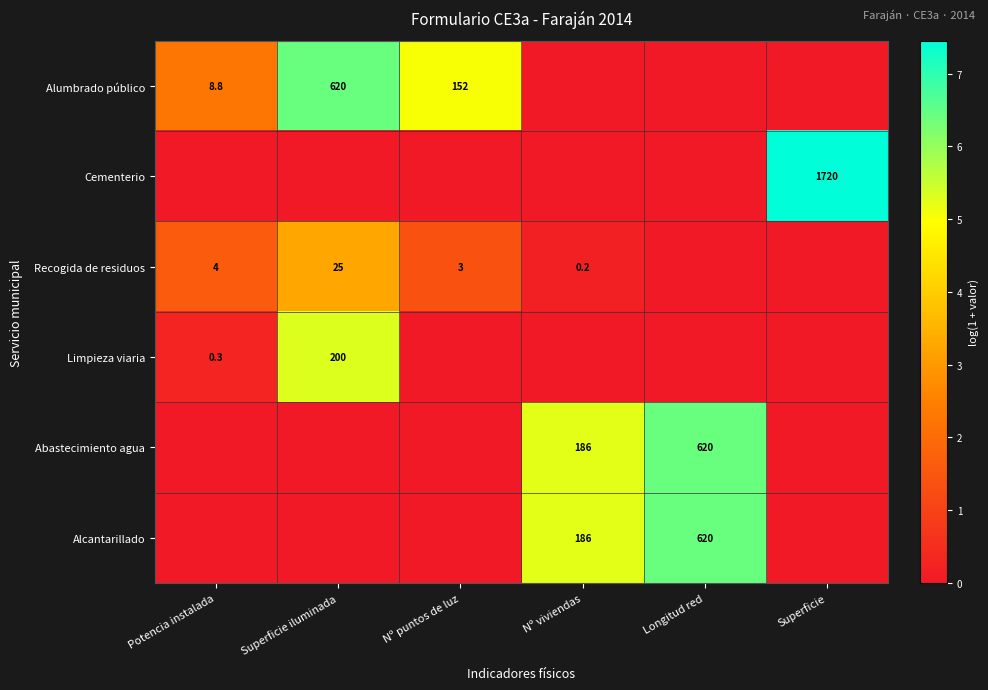

What is the difference between the Abastecimiento agua values at Nº viviendas and Longitud red?

434.0